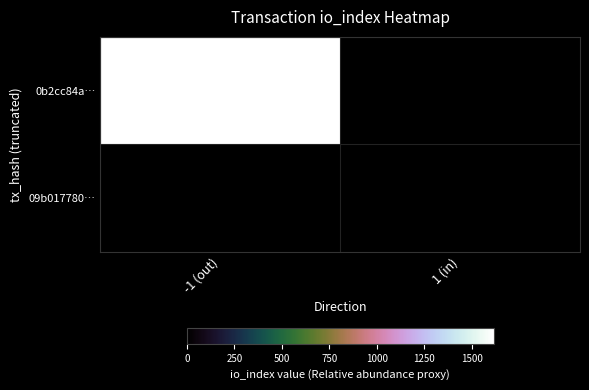

What is the total value across all series at 1 (in)?

3